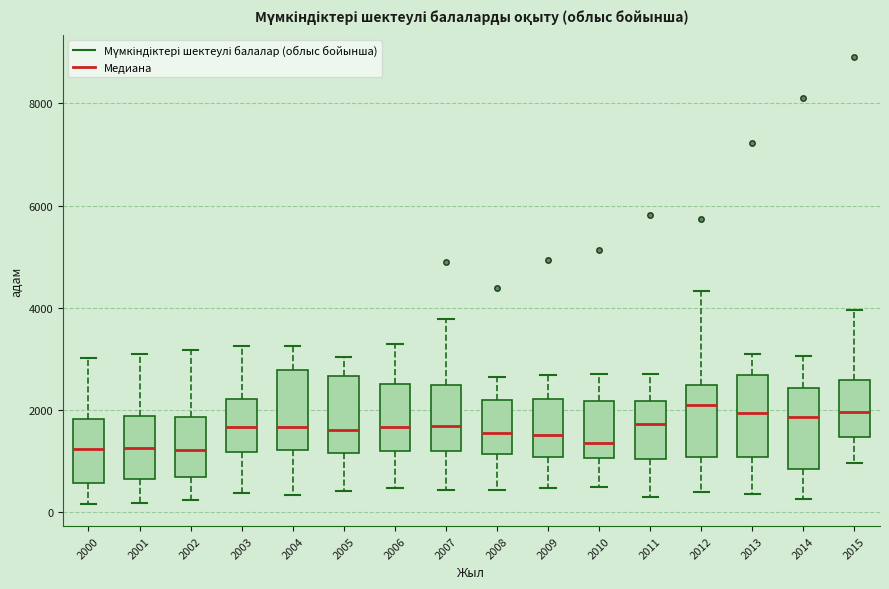

Where is the upper edge of the box at x = 2005 on the y-axis? The values are not printed on the chart, so give them approximately, as read against the axis.

2600